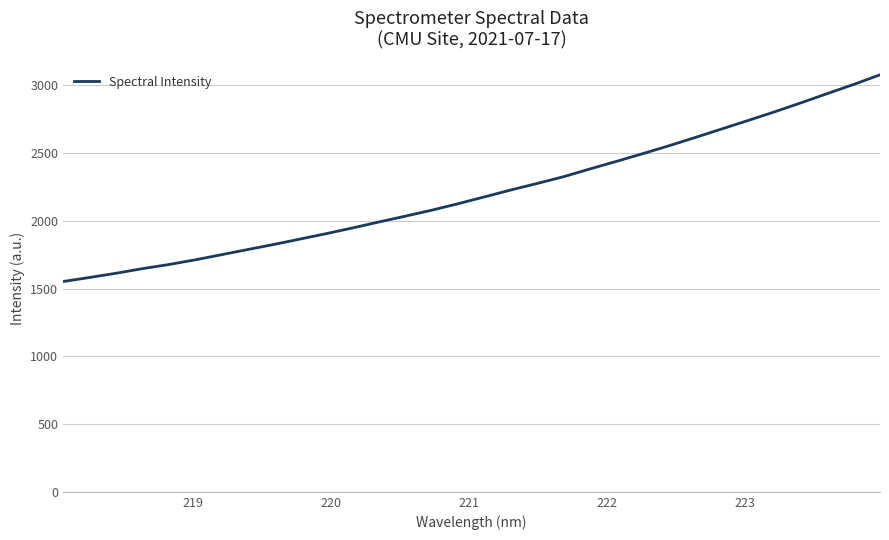

What is the difference between the maximum and minimum values?

1525.2